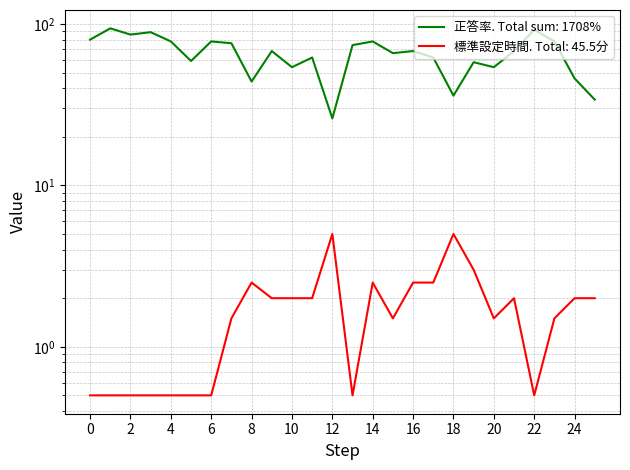

How many values in the 標準設定時間 (Standard Time) series exceed 2?

7